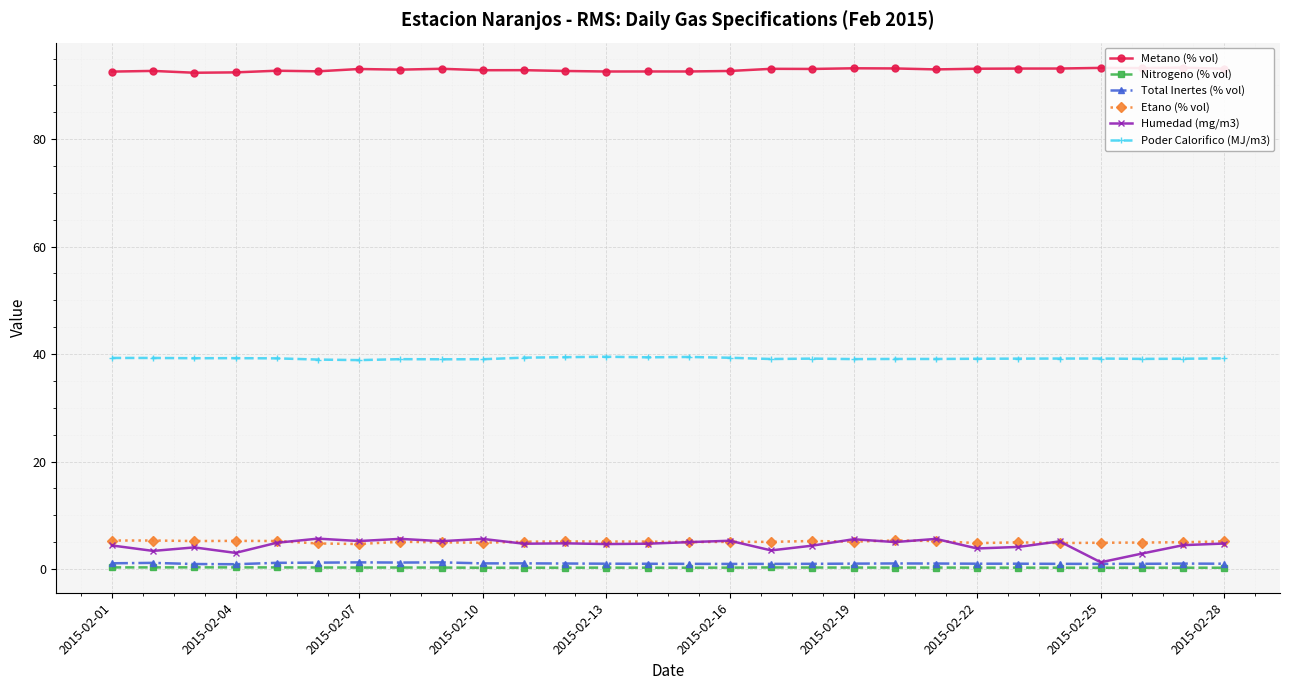

Reading left to right, what are all the values shown in this chart?

Metano (% vol): 92.6	92.7	92.4	92.4	92.7	92.6	93.1	92.9	93.1	92.8	92.8	92.7	92.6	92.6	92.6	92.7	93.1	93.1	93.2	93.2	93.0	93.1	93.1	93.2	93.3	93.2	93.3	93.1
Nitrogeno (% vol): 0.3	0.3	0.3	0.3	0.3	0.3	0.3	0.3	0.3	0.2	0.2	0.2	0.2	0.2	0.2	0.2	0.3	0.3	0.3	0.3	0.3	0.2	0.2	0.2	0.2	0.2	0.2	0.2
Total Inertes (% vol): 1.1	1.1	0.9	0.9	1.1	1.2	1.2	1.2	1.2	1.0	1.0	1.0	1.0	1.0	1.0	0.9	0.9	1.0	1.0	1.0	1.0	1.0	1.0	1.0	0.9	1.0	1.0	1.0
Etano (% vol): 5.3	5.3	5.2	5.2	5.2	4.7	4.6	5.1	5.0	4.9	5.1	5.1	5.1	5.1	5.0	5.0	5.0	5.2	5.1	5.3	5.2	4.8	5.0	4.8	4.9	4.9	5.0	5.1
Humedad (mg/m3): 4.4	3.4	4.0	3.0	4.9	5.6	5.2	5.6	5.2	5.6	4.7	4.8	4.6	4.7	5.0	5.3	3.5	4.3	5.5	5.0	5.6	3.8	4.1	5.1	1.2	2.9	4.4	4.7
Poder Calorifico (MJ/m3): 39.3	39.3	39.2	39.2	39.2	39.0	38.9	39.1	39.0	39.0	39.3	39.4	39.5	39.4	39.5	39.3	39.1	39.2	39.1	39.1	39.1	39.1	39.1	39.2	39.2	39.1	39.1	39.2